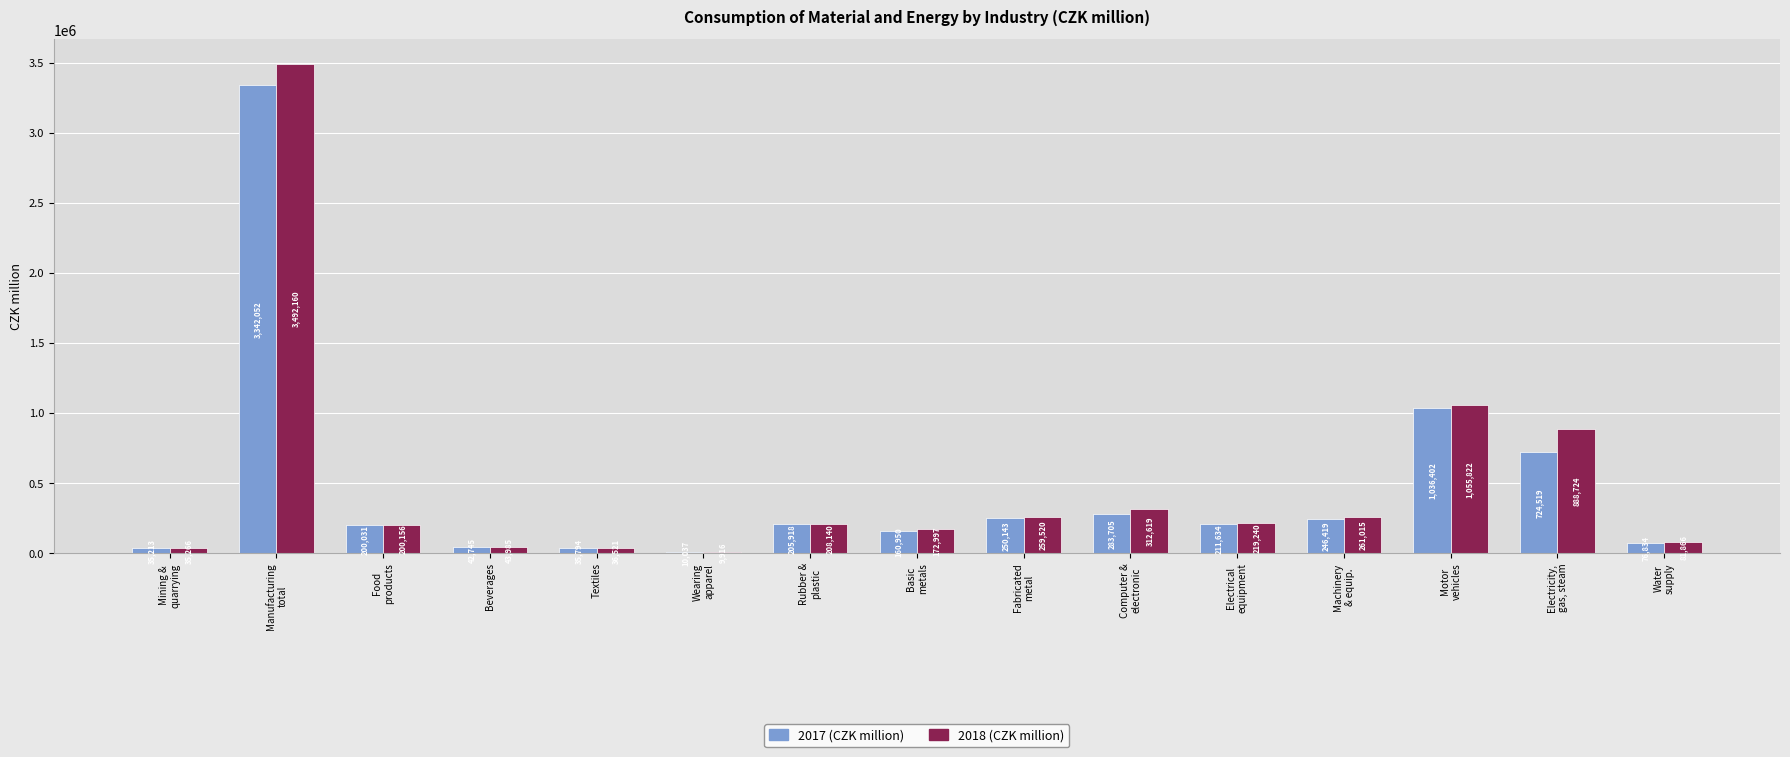

What is the total value across all series at Textiles?

72315